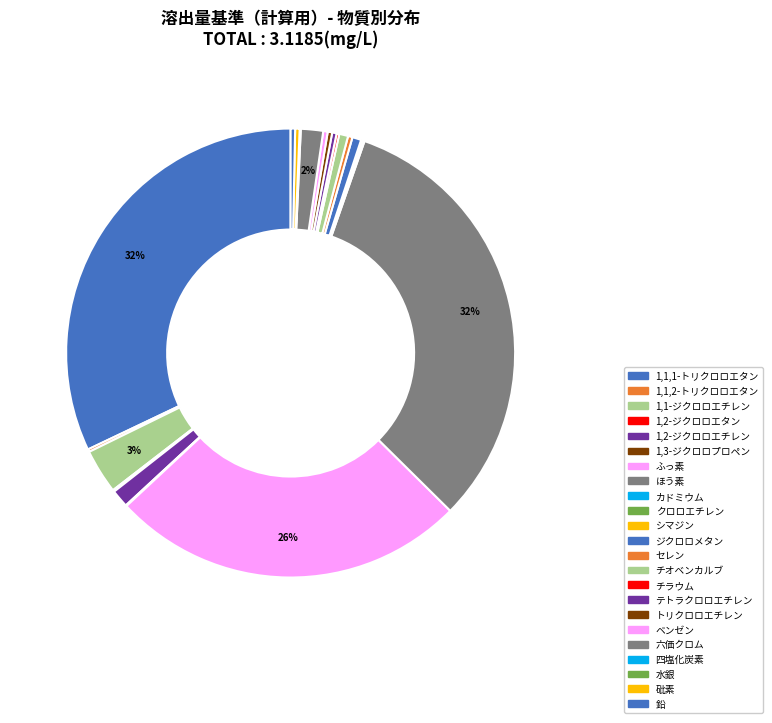

To the nearest percent, what is the average slice percentage?

4%